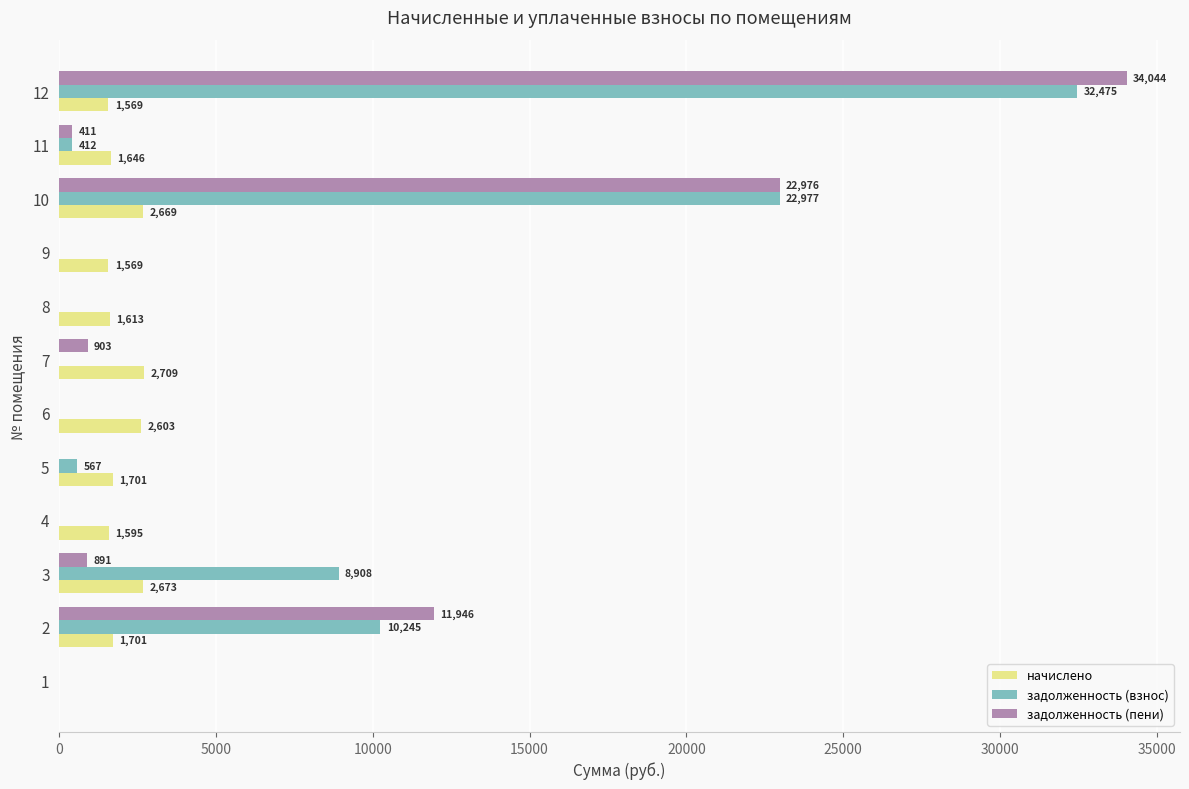

What is the approximate value of начислено at 9?

1569.1